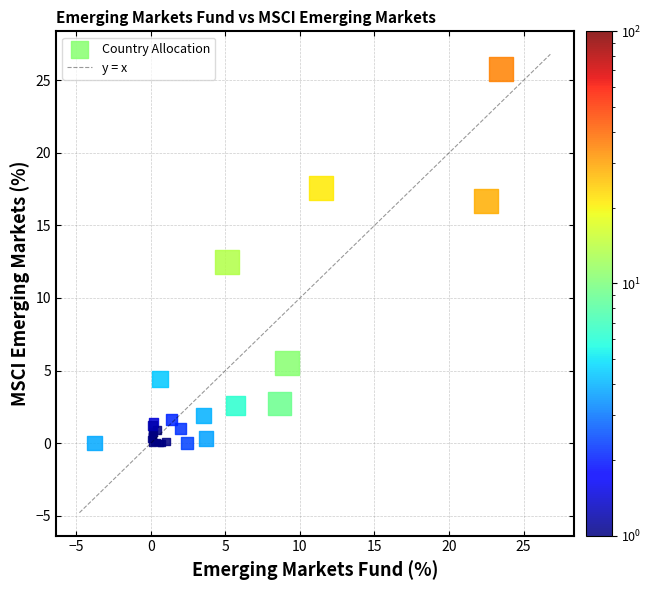

What Y value in the scatter plot is closest to 12?

12.5